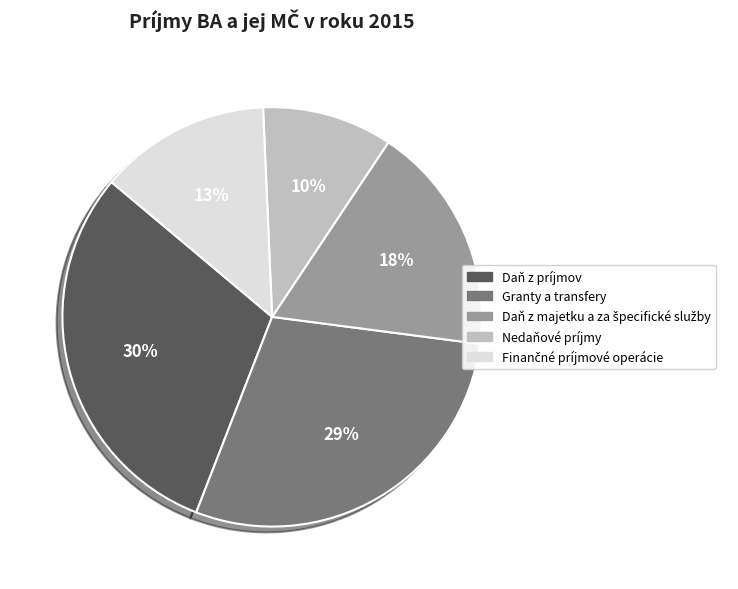

Does any single category account for the majority?

No